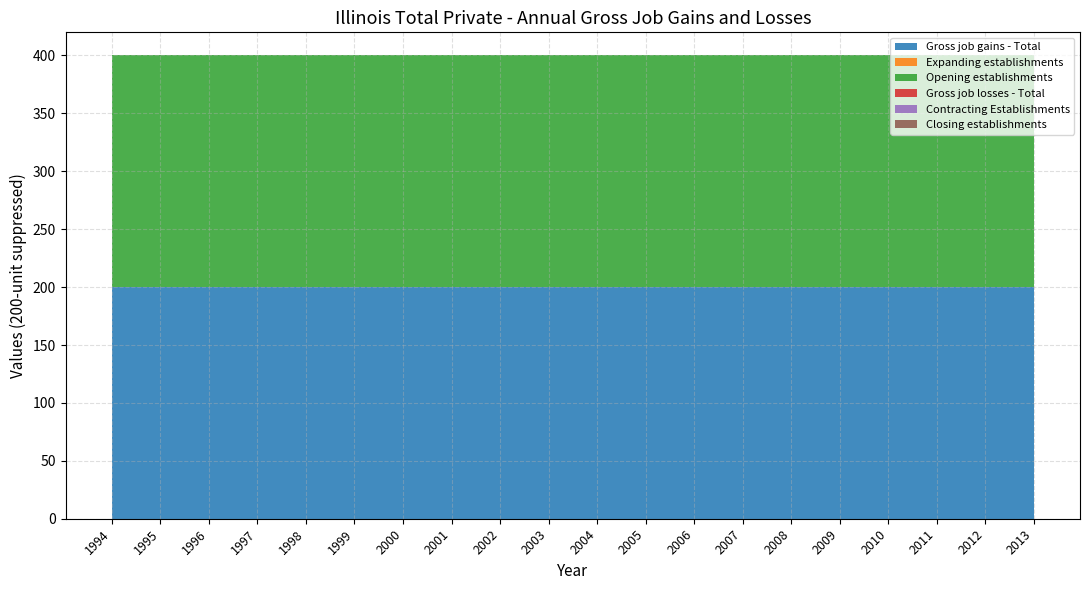

Reading left to right, extract all data points from this chart.

Gross job gains - Total: 200	200	200	200	200	200	200	200	200	200	200	200	200	200	200	200	200	200	200	200
Expanding establishments: 0	0	0	0	0	0	0	0	0	0	0	0	0	0	0	0	0	0	0	0
Opening establishments: 200	200	200	200	200	200	200	200	200	200	200	200	200	200	200	200	200	200	200	200
Gross job losses - Total: 0	0	0	0	0	0	0	0	0	0	0	0	0	0	0	0	0	0	0	0
Contracting Establishments: 0	0	0	0	0	0	0	0	0	0	0	0	0	0	0	0	0	0	0	0
Closing establishments: 0	0	0	0	0	0	0	0	0	0	0	0	0	0	0	0	0	0	0	0